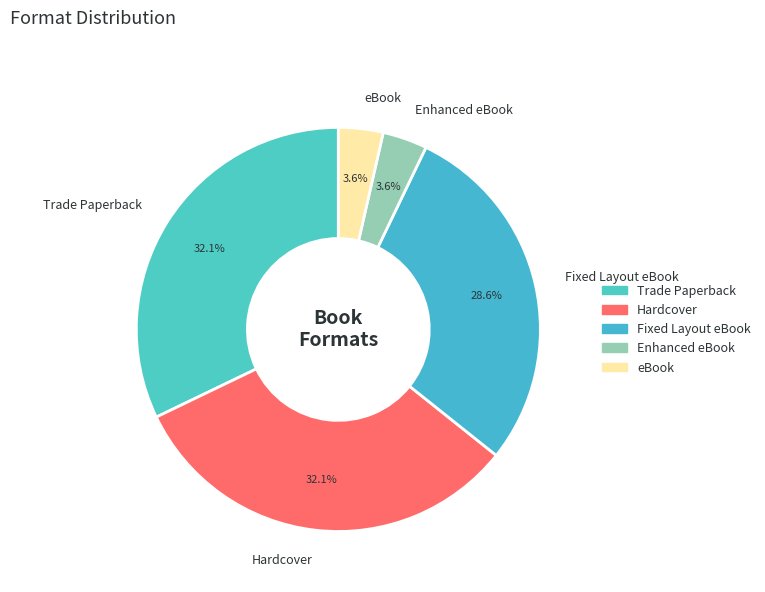

The Enhanced eBook slice represents 14% of the pie. True or false?

False